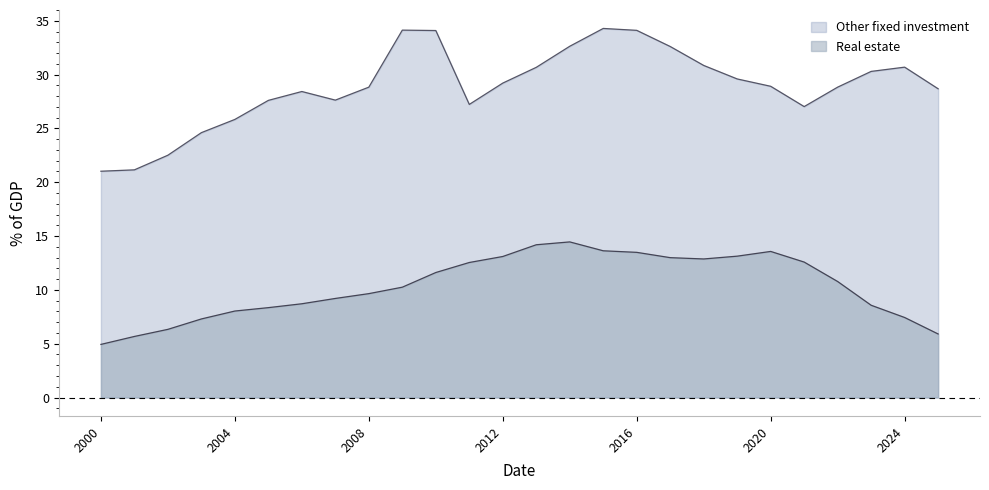

True or false: Real estate and Other fixed investment intersect in this chart.

False